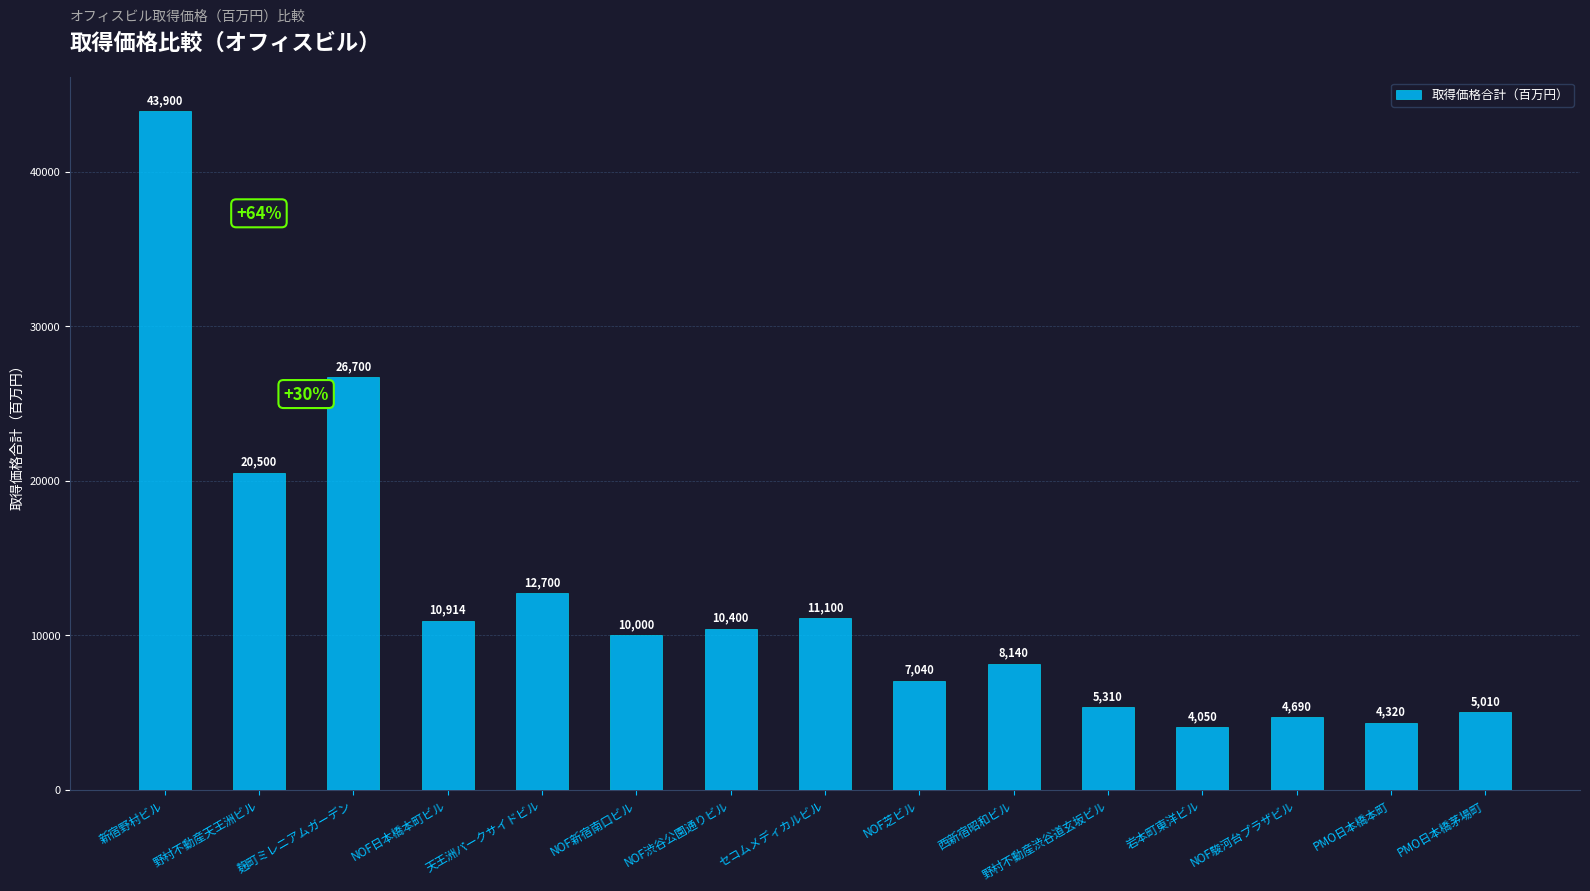

The chart shows a value of 4320 at PMO日本橋本町. True or false?

True